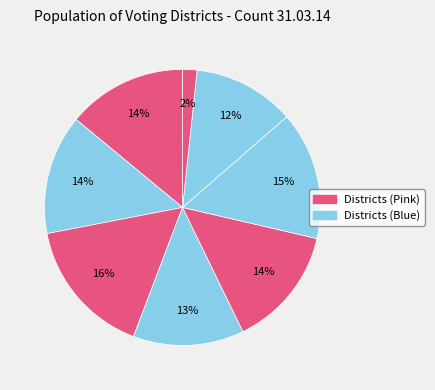

Count the number of slices in the pie.

8